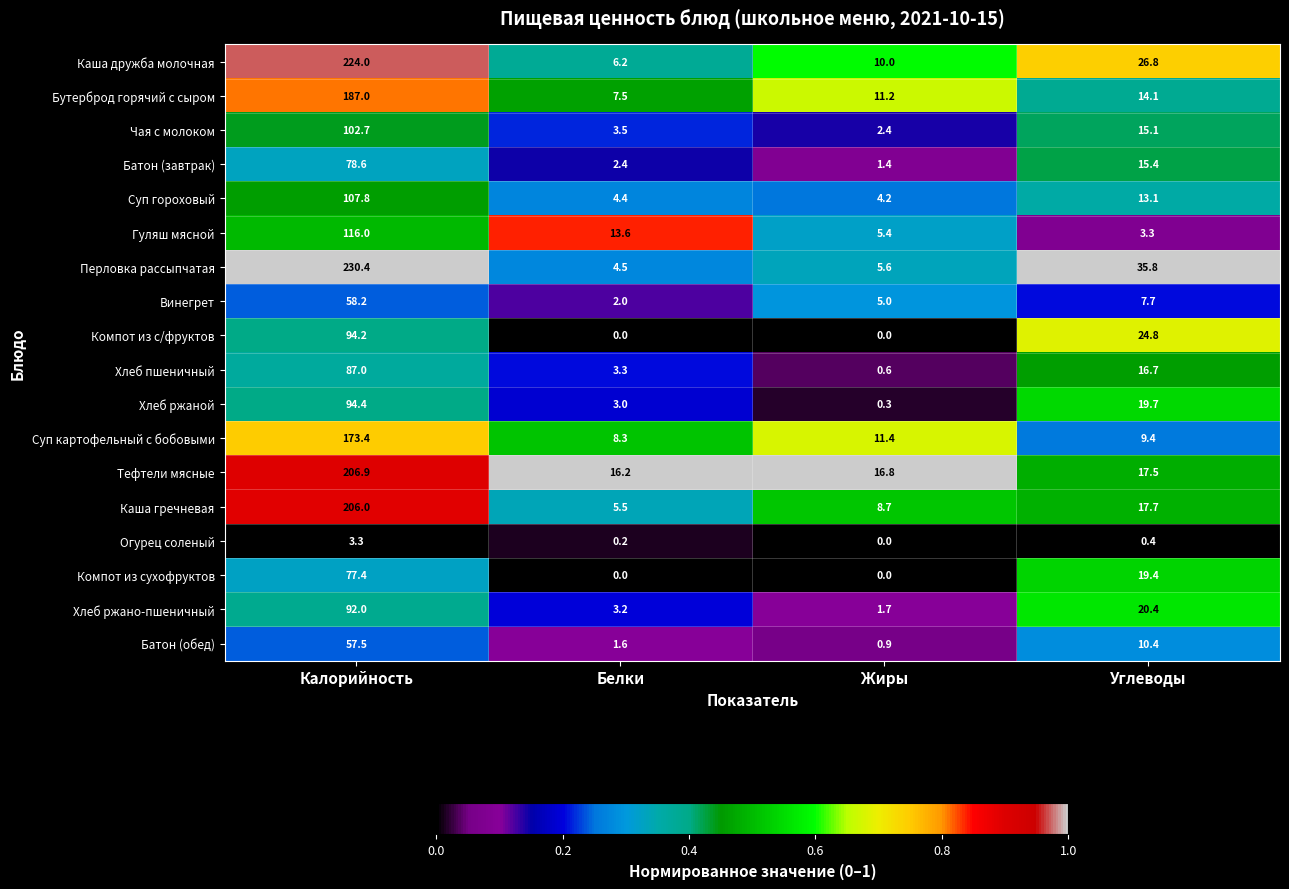

Is it true that Гуляш мясной equals 13.6 at Белки?

True